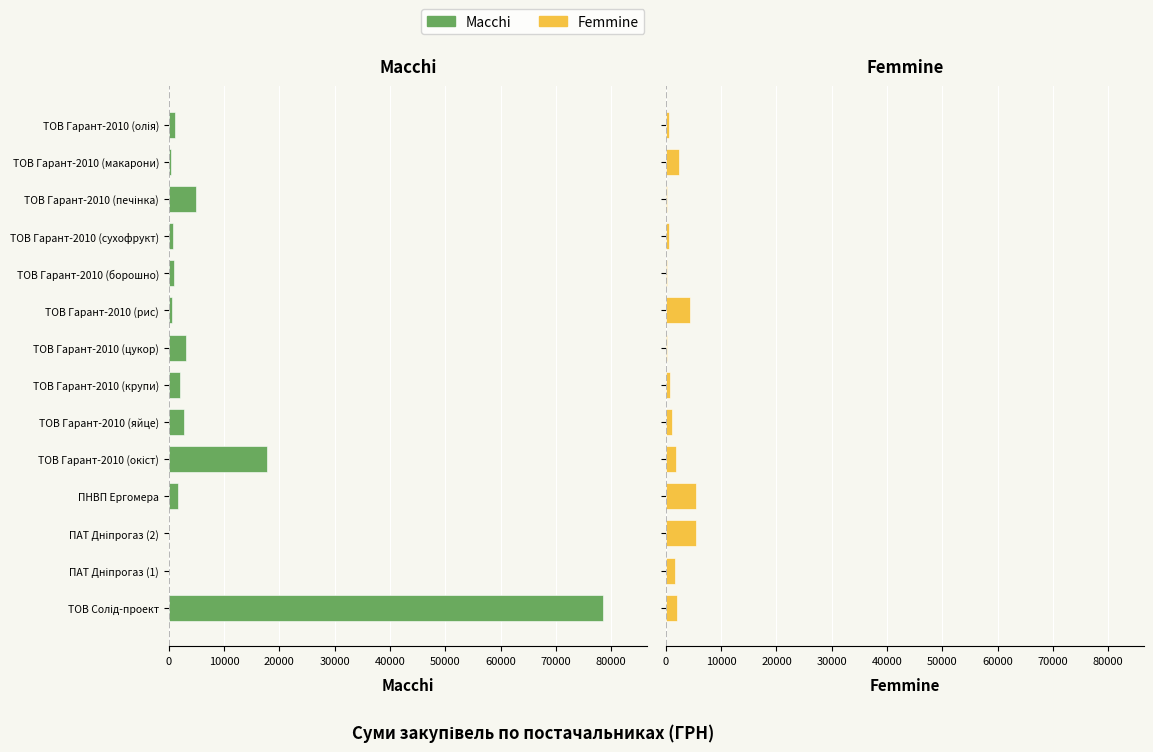

True or false: Масchi has a value of 272.5 at 10.

False